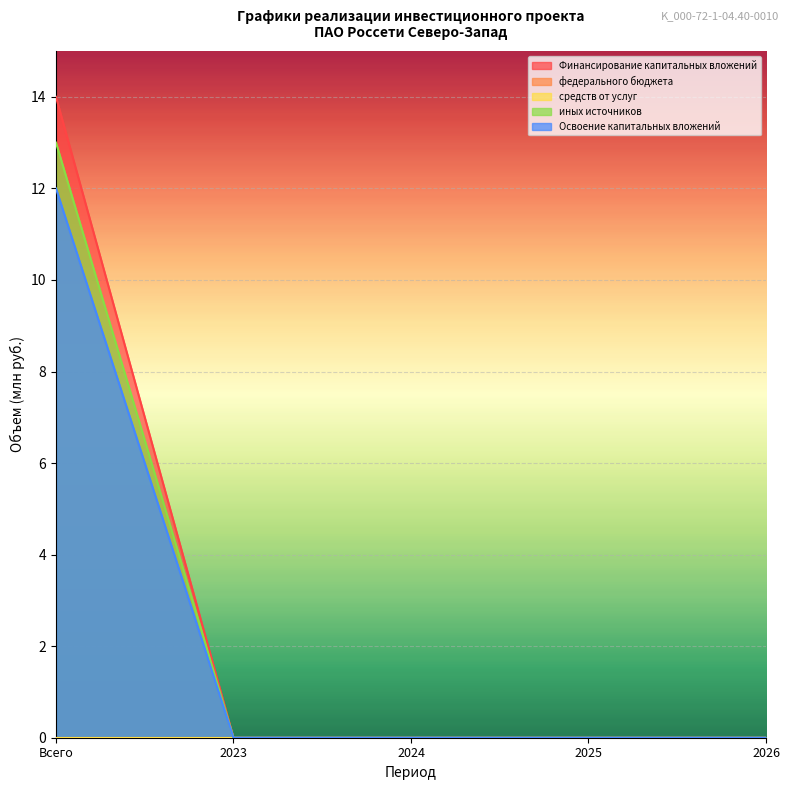

What is the difference between the maximum and minimum values in the Финансирование капитальных вложений series?

14